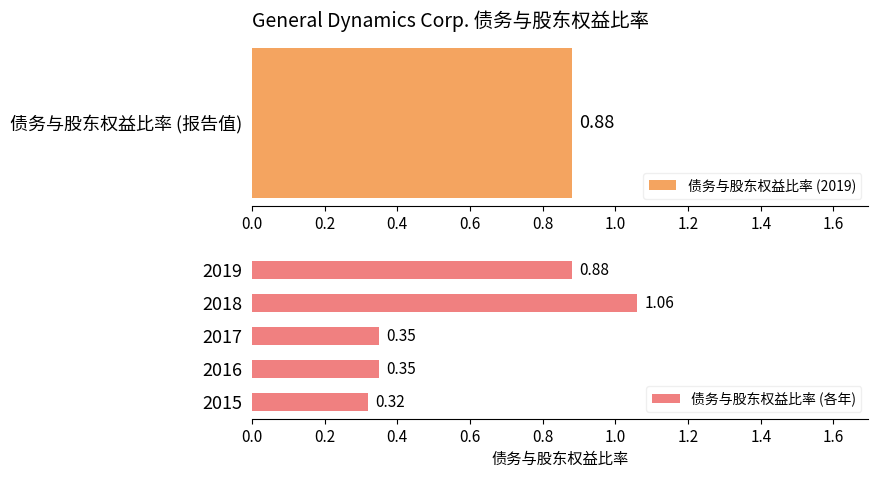

True or false: the data shows 1.1 at 2018.

True